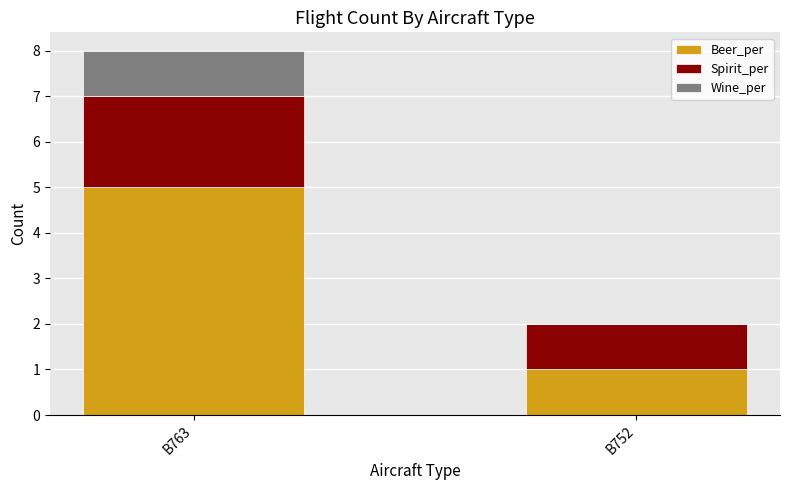

What is the sum of the Beer_per values at B752 and B763?

6